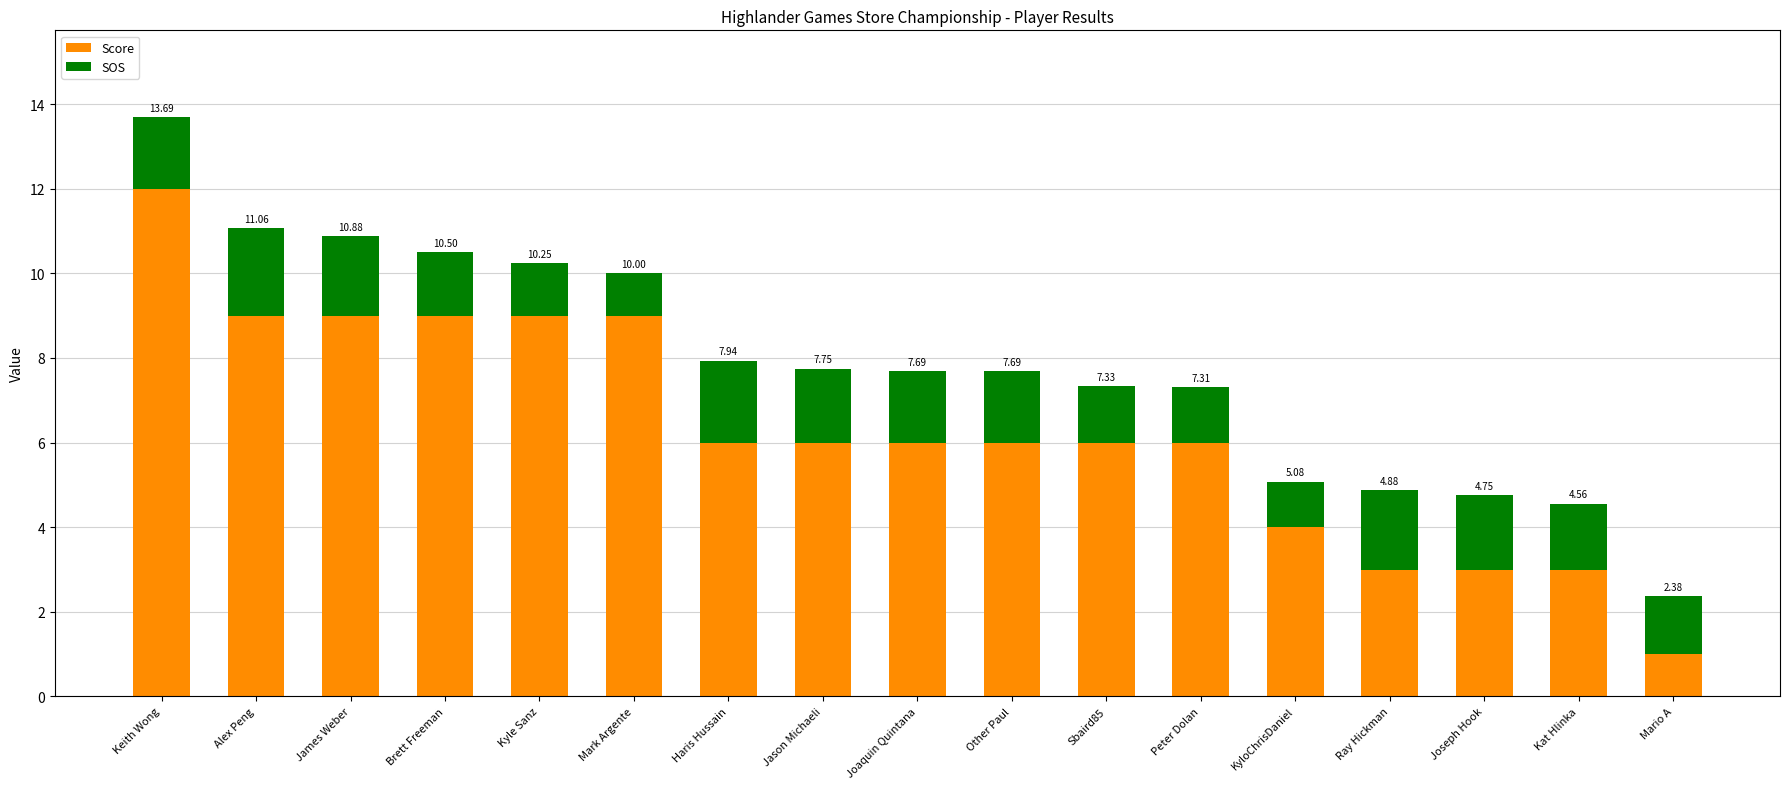

What are all the series names shown in the legend?

Score, SOS